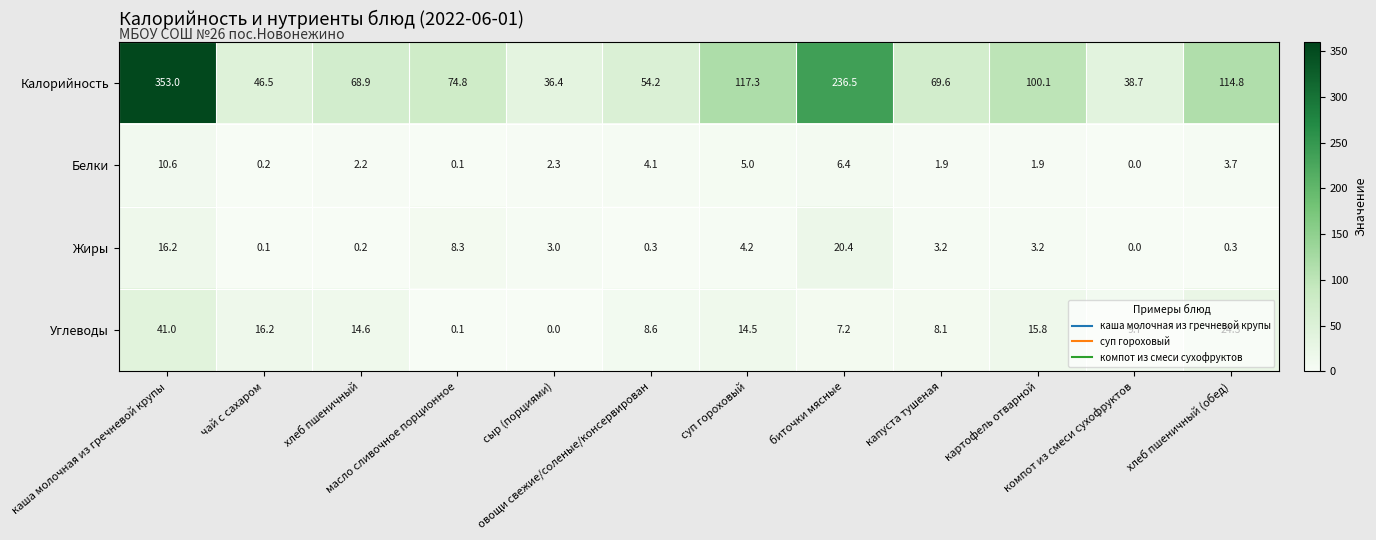

How many values in the Углеводы series exceed 14?

6